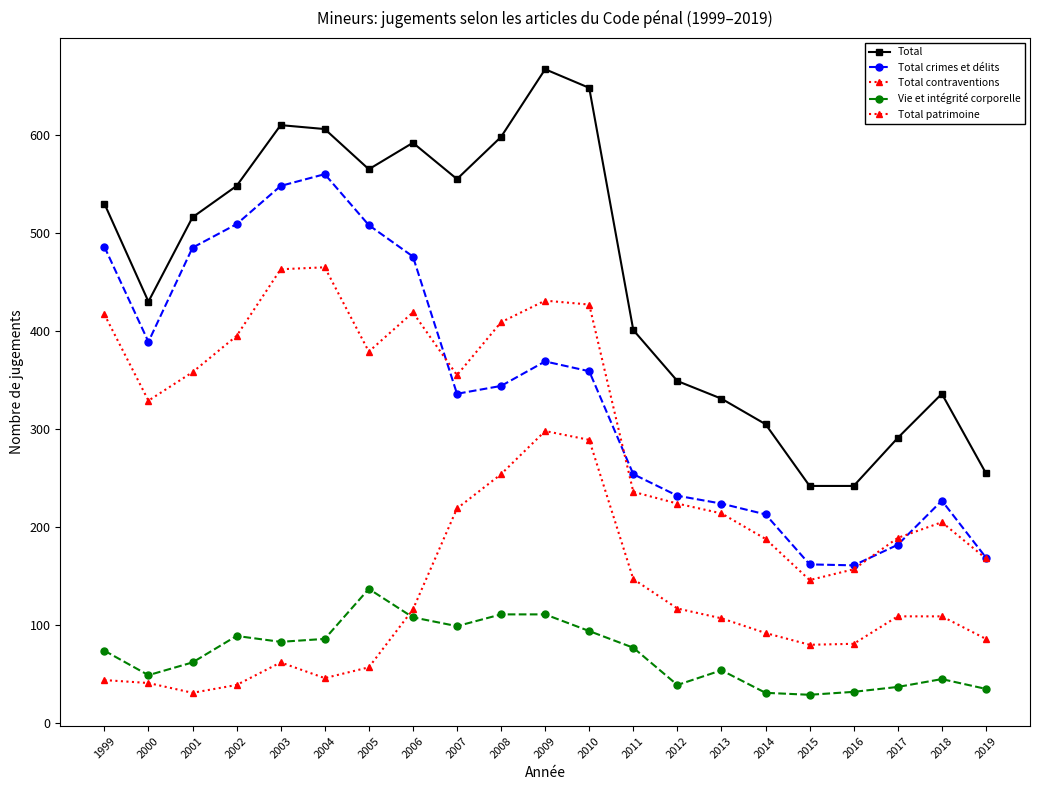

Where is the first local maximum for Vie et intégrité corporelle?

2002